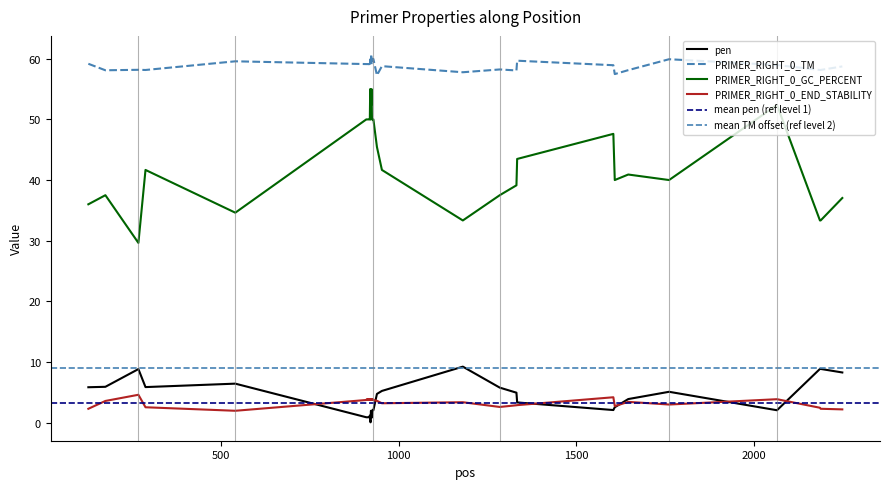

True or false: pen and PRIMER_RIGHT_0_END_STABILITY intersect in this chart.

True